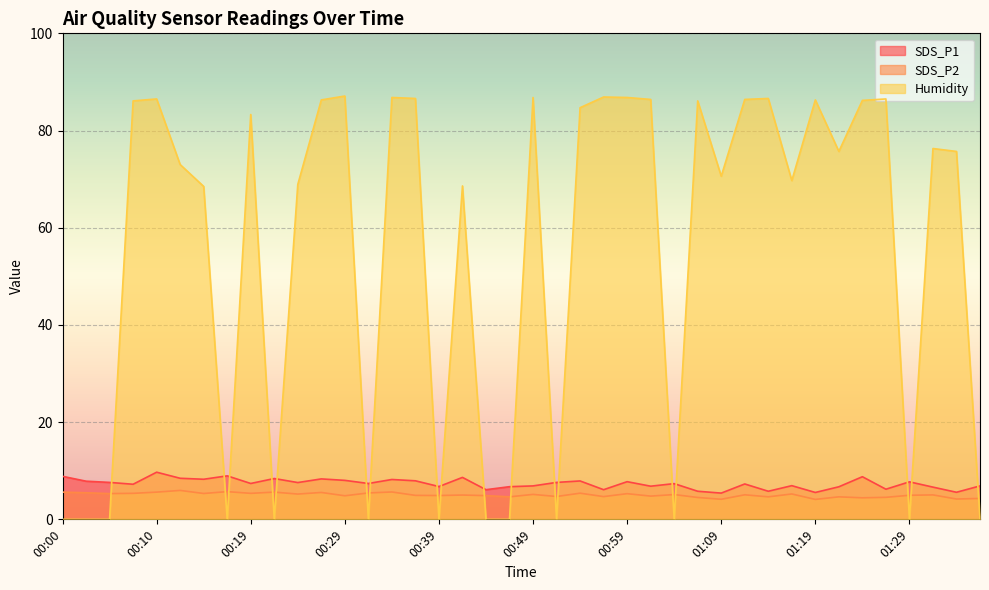

Reading right to left, list all the values displayed in this chart.

SDS_P1: 6.9	5.6	6.6	7.7	6.2	8.8	6.7	5.5	6.9	5.8	7.3	5.4	5.8	7.3	6.8	7.8	6.1	7.9	7.6	6.9	6.7	6.1	8.6	6.8	7.9	8.2	7.4	8.0	8.3	7.6	8.4	7.4	8.9	8.2	8.4	9.7	7.2	7.6	7.8	8.8
SDS_P2: 4.3	4.2	5.0	5.0	4.5	4.4	4.6	4.1	5.2	4.6	5.0	4.1	4.5	5.1	4.8	5.3	4.7	5.4	4.7	5.1	4.6	4.9	5.0	4.9	4.9	5.6	5.4	4.8	5.5	5.2	5.6	5.3	5.7	5.3	6.0	5.6	5.3	5.3	5.5	5.6
Humidity: 0.0	75.7	76.3	0.0	86.5	86.2	75.7	86.3	69.7	86.6	86.4	70.6	86.1	0.0	86.4	86.8	86.9	84.7	0.0	86.8	0.0	0.0	68.6	0.0	86.6	86.8	0.0	87.1	86.3	68.9	0.0	83.3	0.0	68.5	73.0	86.5	86.1	0.0	0.0	0.0